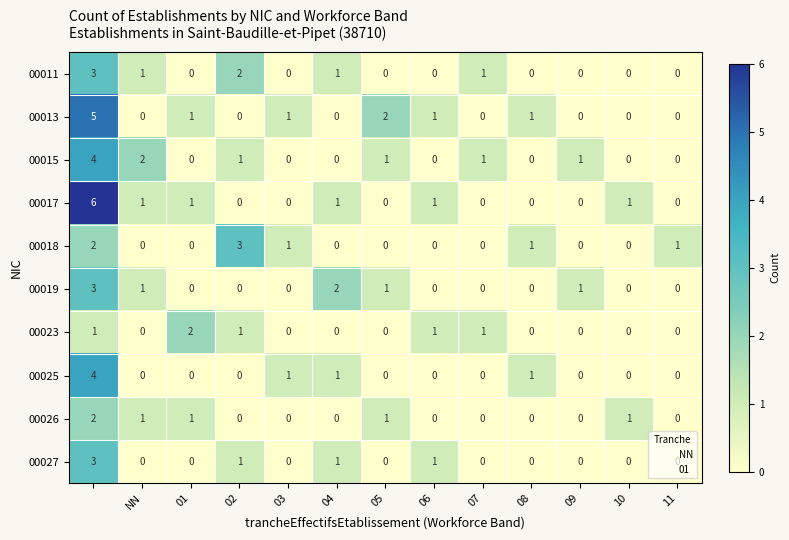

Which series has the largest range (max minus min)?

00017